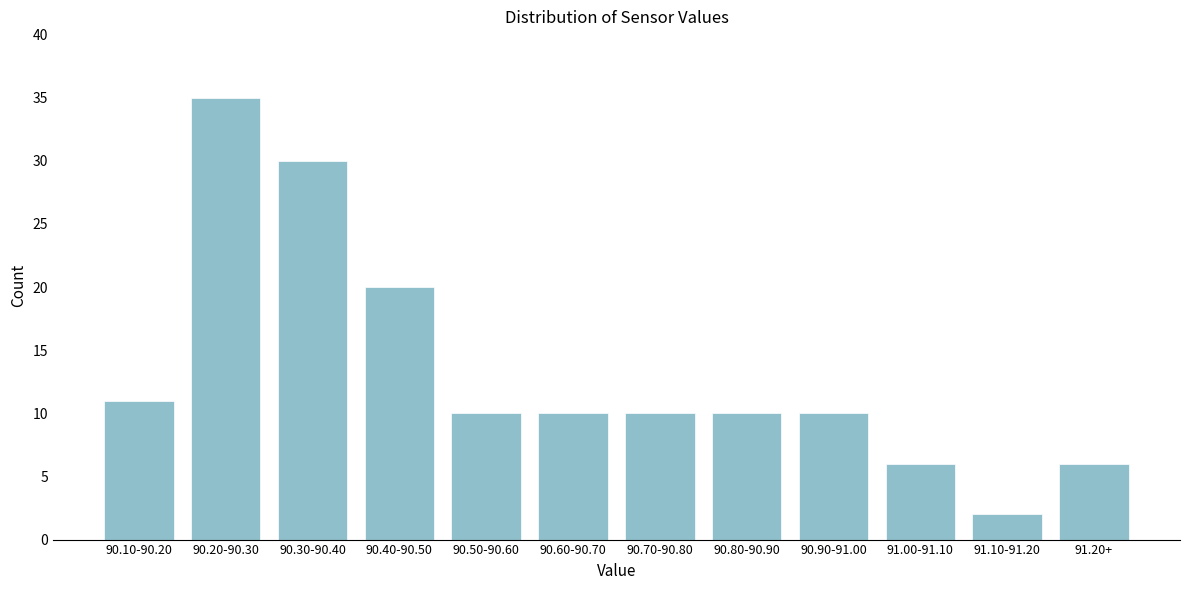

Reading left to right, what are all the values shown in this chart?

11	35	30	20	10	10	10	10	10	6	2	6